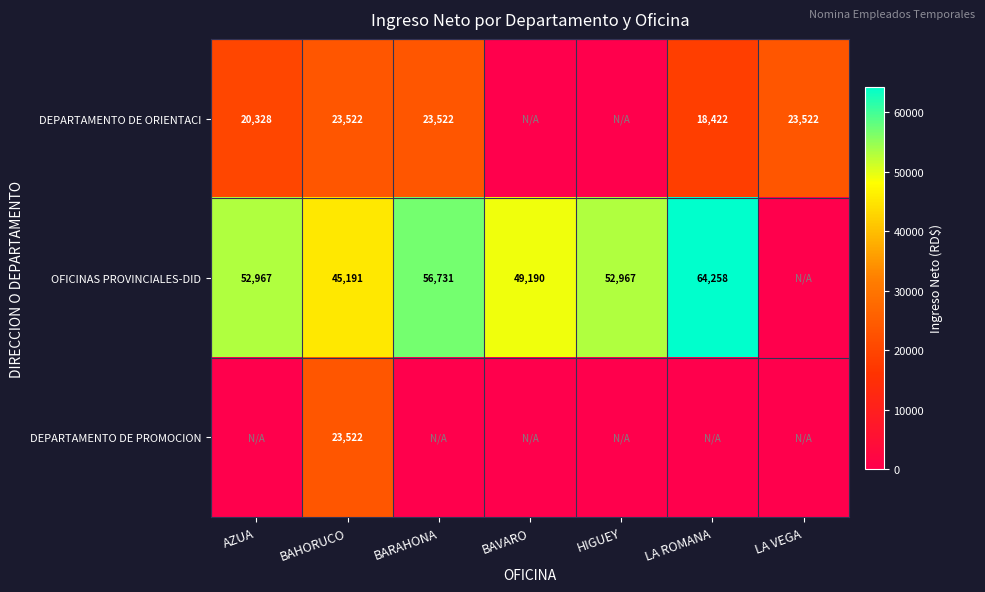

The value of OFICINAS PROVINCIALES-DID at LA ROMANA is 29206. True or false?

False